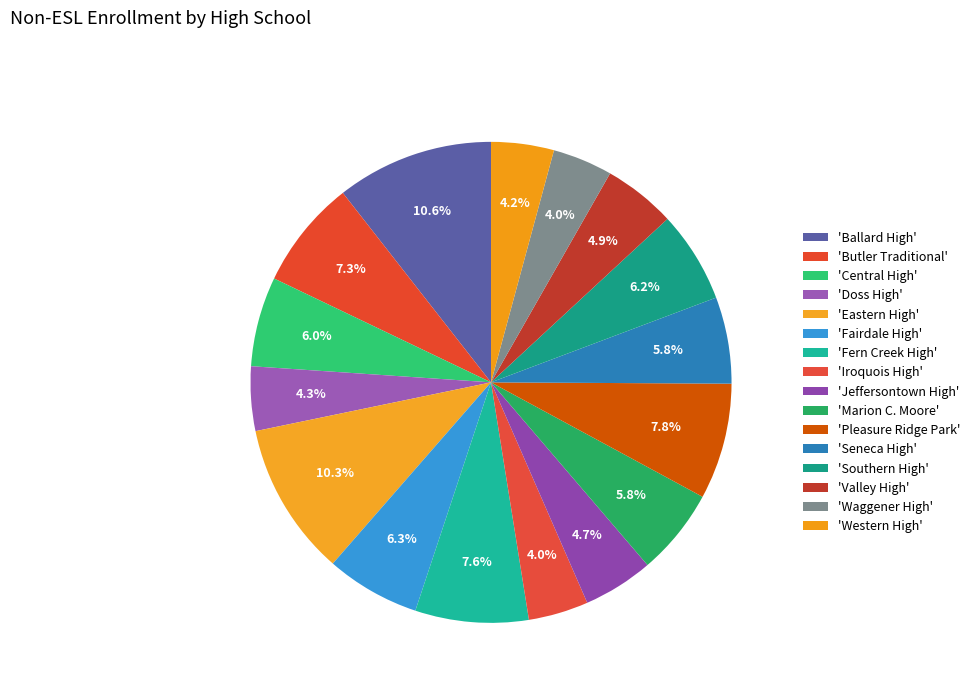

To the nearest percent, what is the average slice percentage?

6%